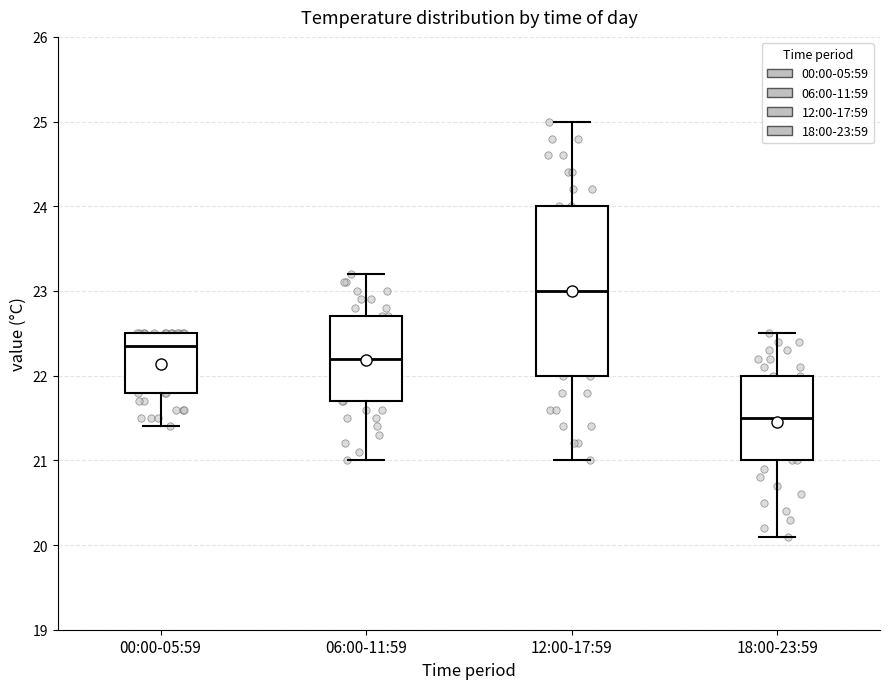

Where is the upper edge of the box for 12:00-17:59 on the y-axis? The values are not printed on the chart, so give them approximately, as read against the axis.

24.0